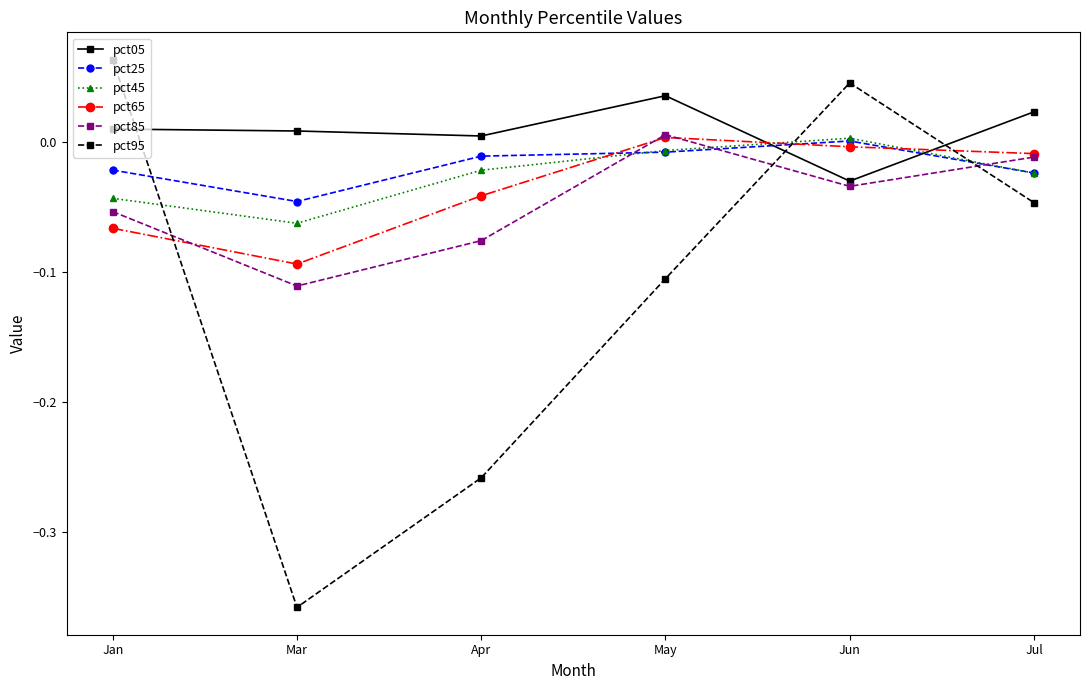

How many interior local valleys does the pct65 series have?

1